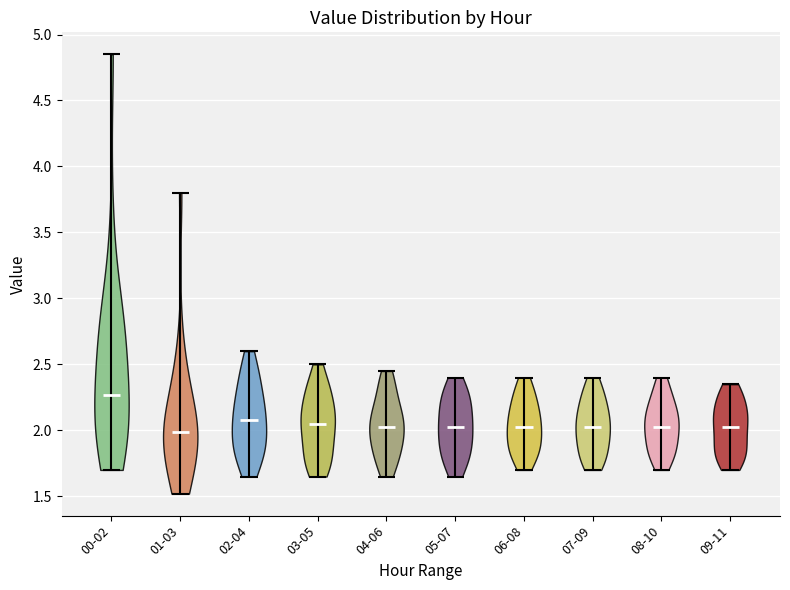

Reading left to right, read every violin against the y-axis: where its median line is, and the lowest and highest points it reaches. The values are not printed on the chart, so give them approximately, as read against the axis.

00-02: median line 2.25, lowest point 1.70, highest point 4.85
01-03: median line 2.00, lowest point 1.50, highest point 3.80
02-04: median line 2.10, lowest point 1.65, highest point 2.60
03-05: median line 2.05, lowest point 1.65, highest point 2.50
04-06: median line 2.05, lowest point 1.65, highest point 2.45
05-07: median line 2.05, lowest point 1.65, highest point 2.40
06-08: median line 2.05, lowest point 1.70, highest point 2.40
07-09: median line 2.05, lowest point 1.70, highest point 2.40
08-10: median line 2.05, lowest point 1.70, highest point 2.40
09-11: median line 2.05, lowest point 1.70, highest point 2.35